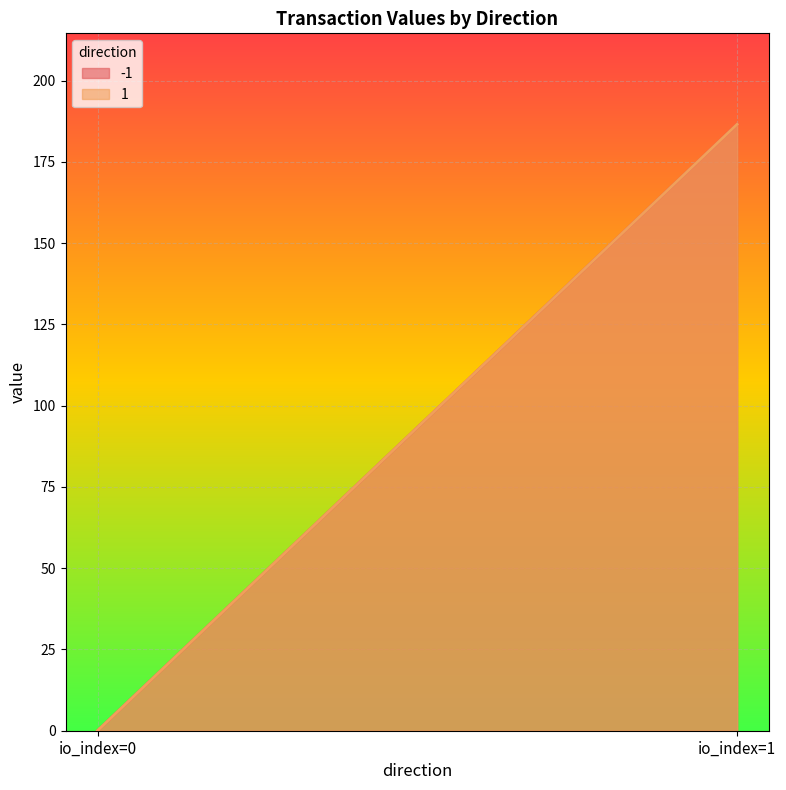

Reading right to left, what are all the values shown in this chart?

io_index: 1=1.0	1=0.0	-1=1.0	-1=0.0
value: 1=186.6	1=0.0	-1=186.6	-1=0.0